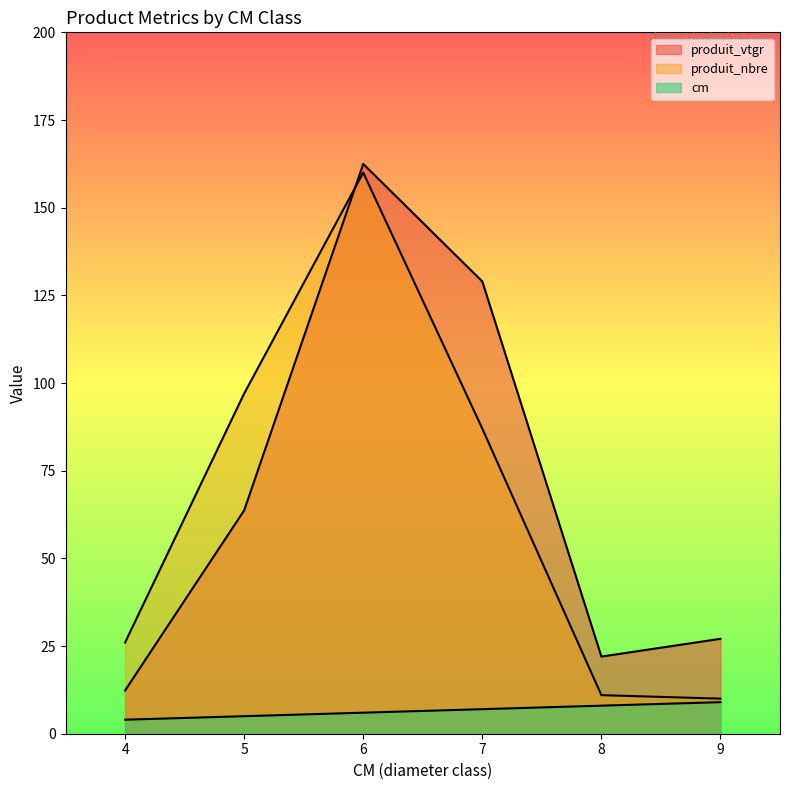

How many series are shown in this chart?

3